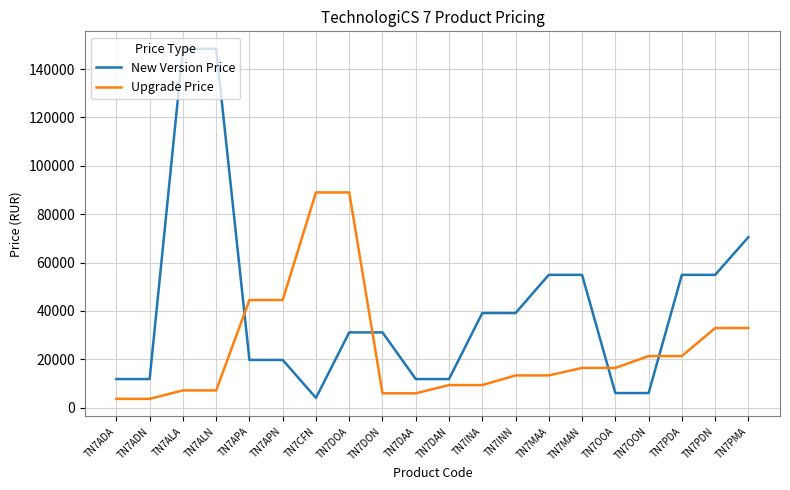

What is the difference between the maximum and minimum values in the New Version Price series?

144400